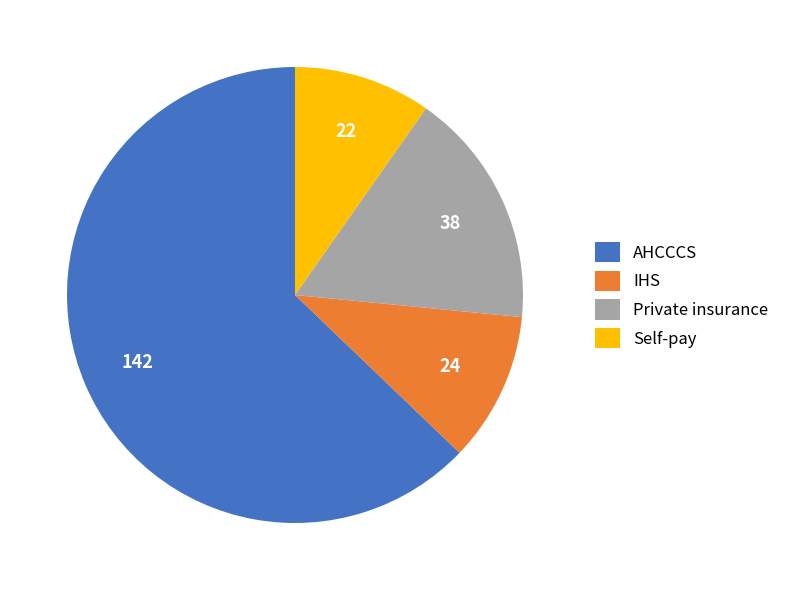

Is it true that Private insurance is 17% of the pie?

True